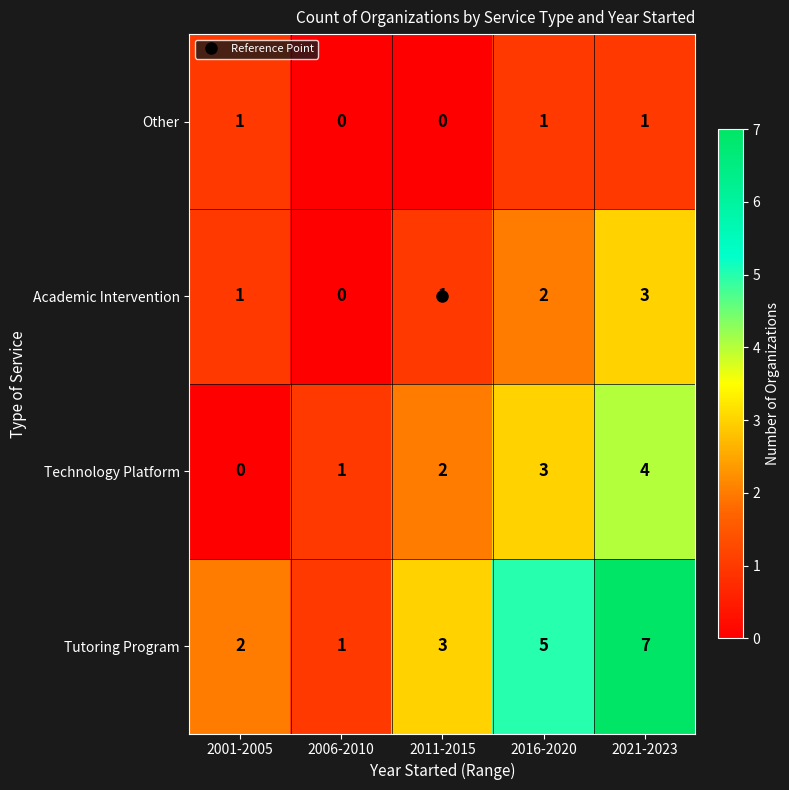

List the series in order of their overall mean, lowest first.

Other, Academic Intervention, Technology Platform, Tutoring Program